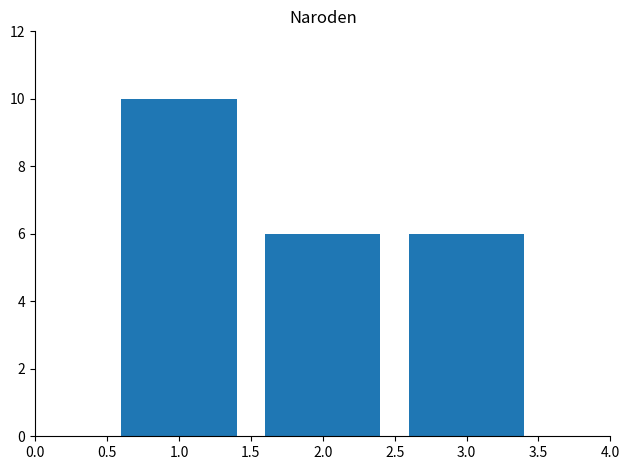

Which category has the lowest value across all series?

3.0